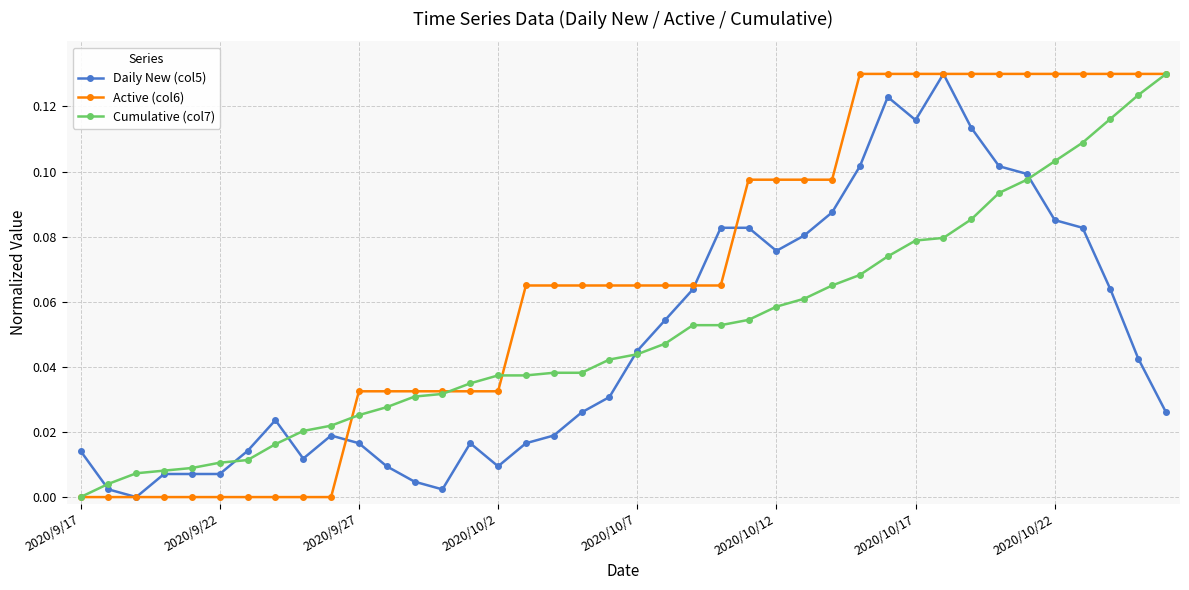

Rank the series by their average value, from lowest to highest.

Daily New (col5), Cumulative (col7), Active (col6)